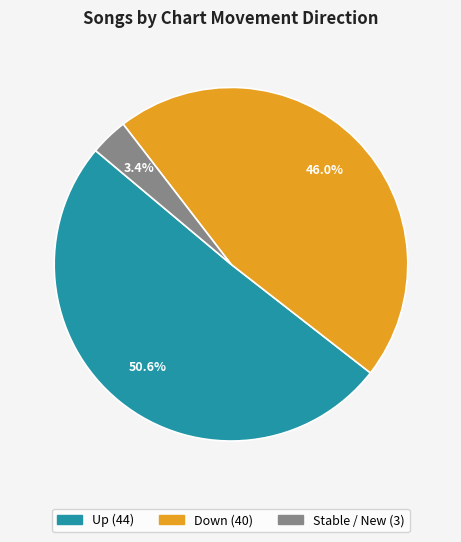

Is there any slice that represents more than half of the pie?

Yes